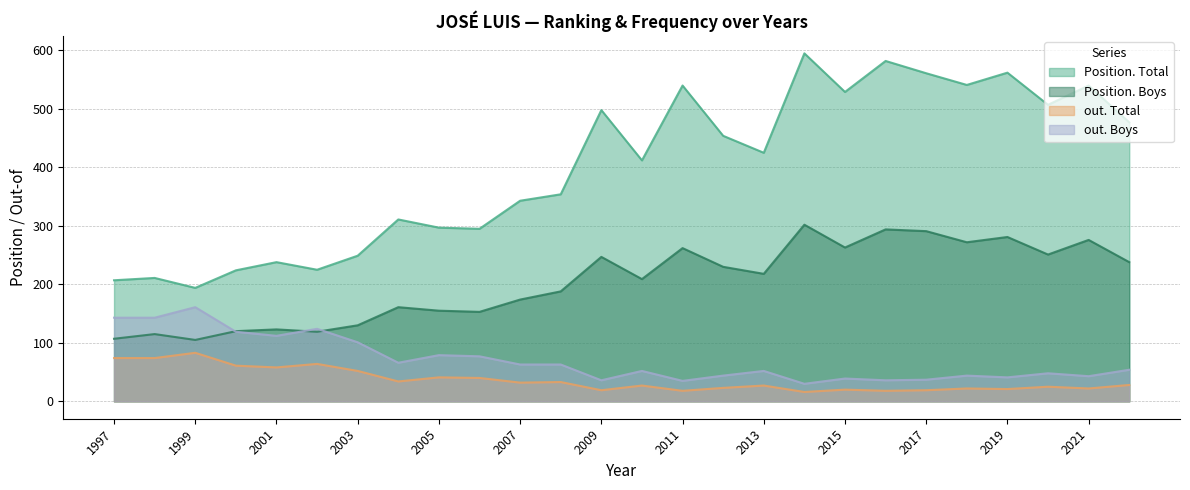

How many values in the Position. Boys series are below 218?

13